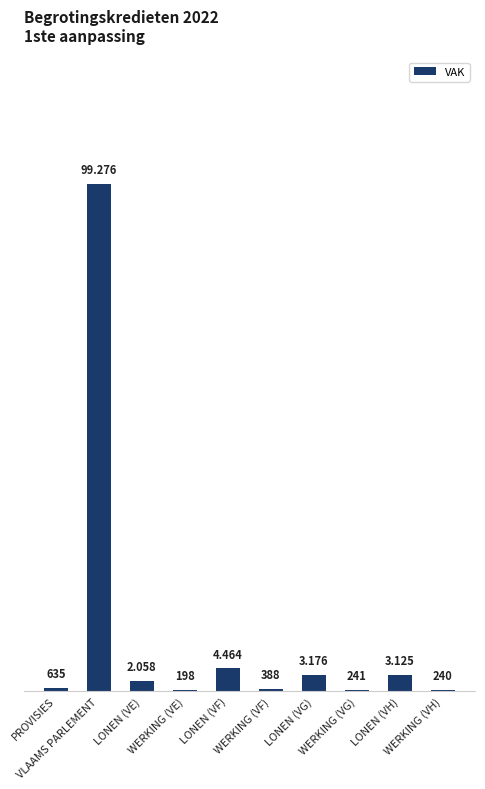

Reading left to right, list all the values displayed in this chart.

PROVISIES=635	VLAAMS PARLEMENT=99276	LONEN (VE)=2058	WERKING (VE)=198	LONEN (VF)=4464	WERKING (VF)=388	LONEN (VG)=3176	WERKING (VG)=241	LONEN (VH)=3125	WERKING (VH)=240